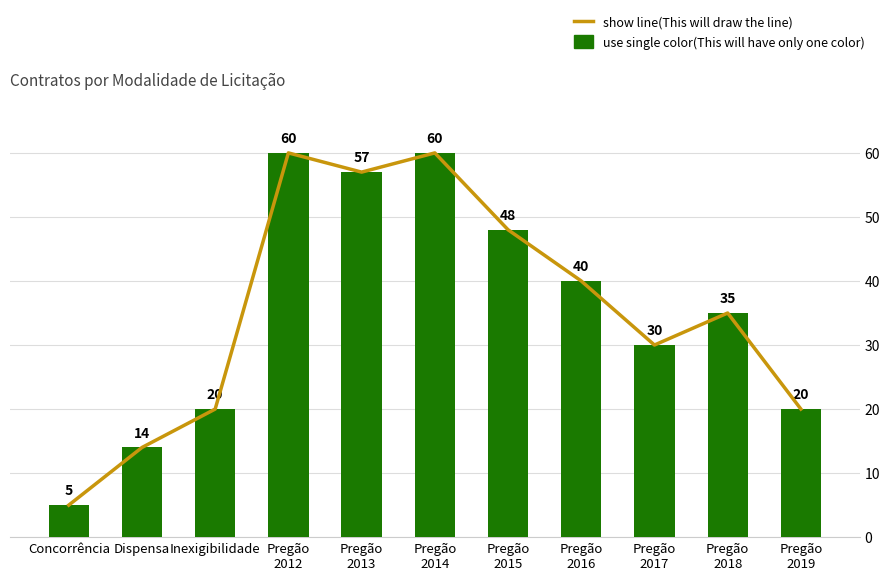

How many values in the trend line series exceed 35?

5